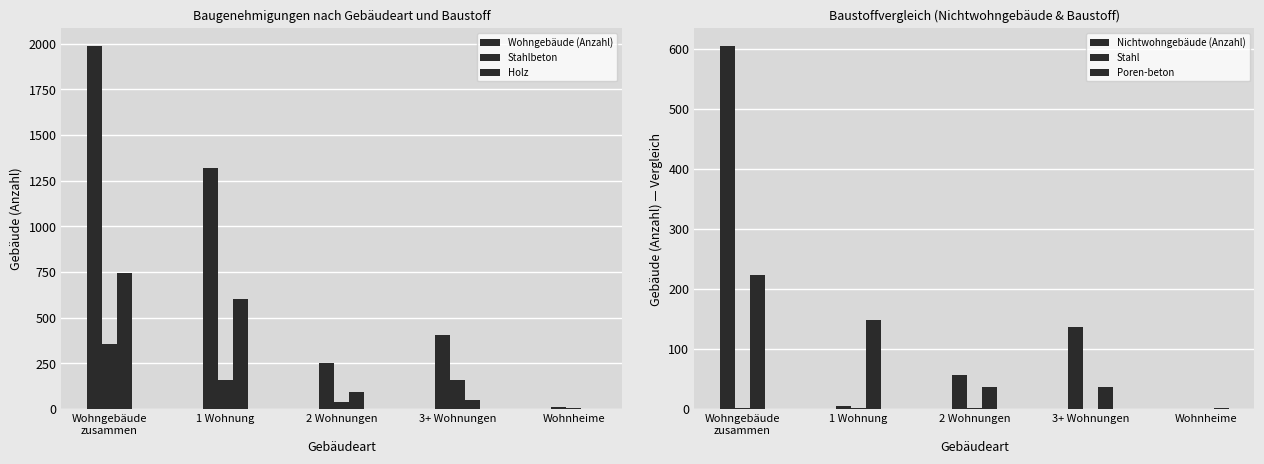

What are all the series names shown in the legend?

Wohngebäude (Anzahl), Stahlbeton, Holz, Nichtwohngebäude (Anzahl), Stahl, Poren-beton